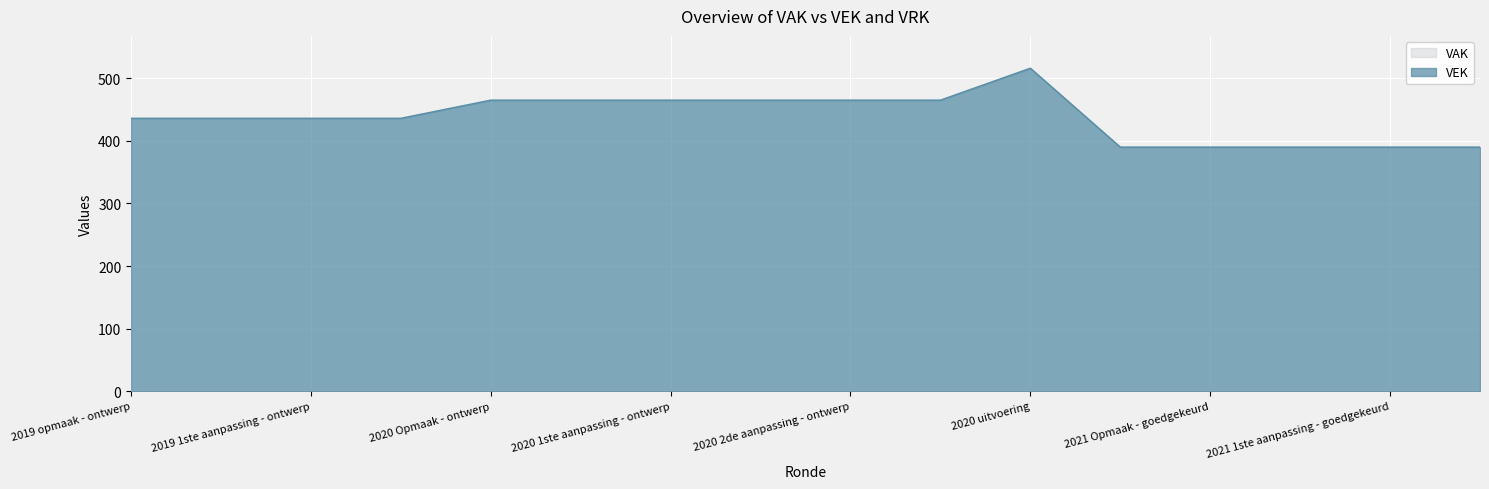

Where does the data first go above 436?

2020 Opmaak - ontwerp